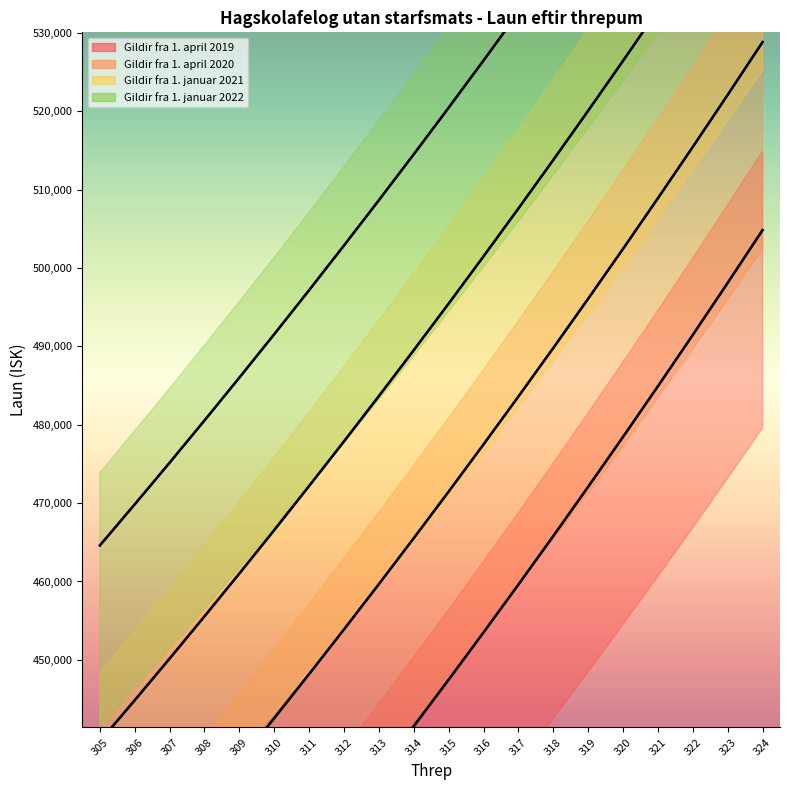

At how many categories does at least one series exceed 508485?

12